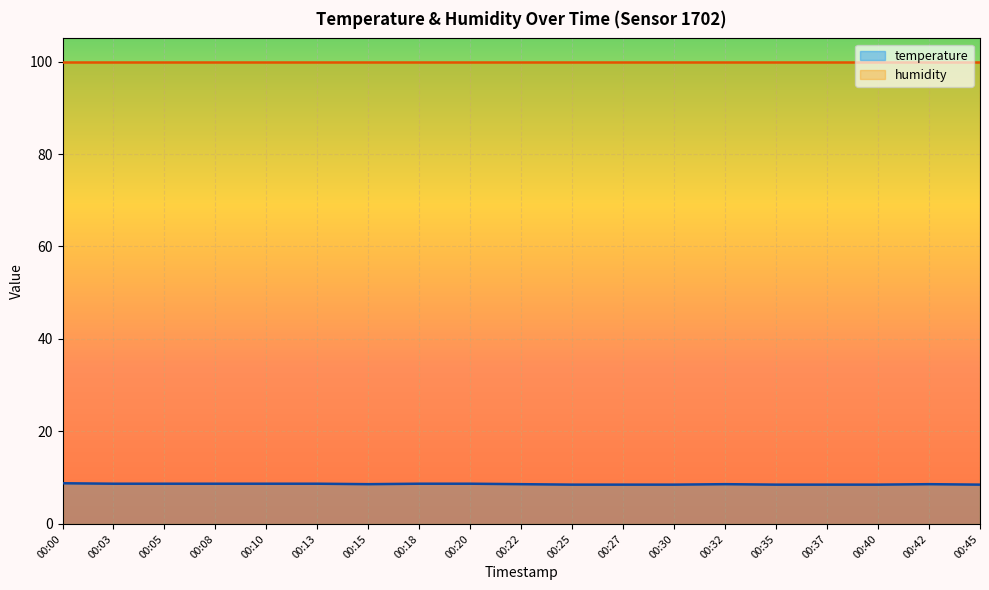

What is the value of the 11th point from the left?

8.5